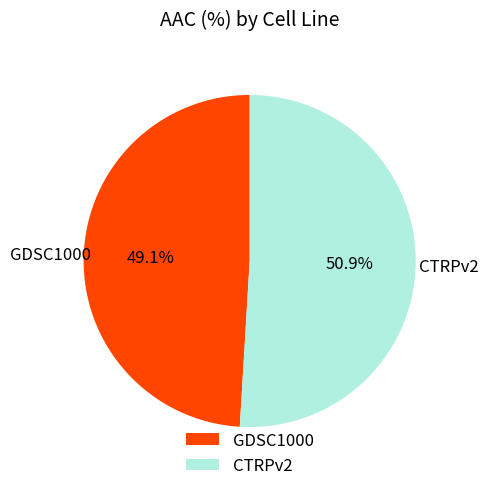

How many slices are in this pie chart?

2